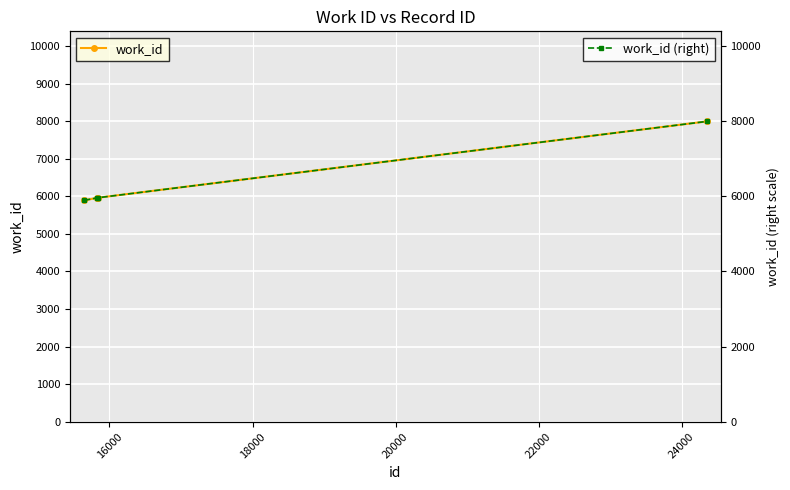

List the series in order of their peak value, lowest first.

work_id, work_id (right)